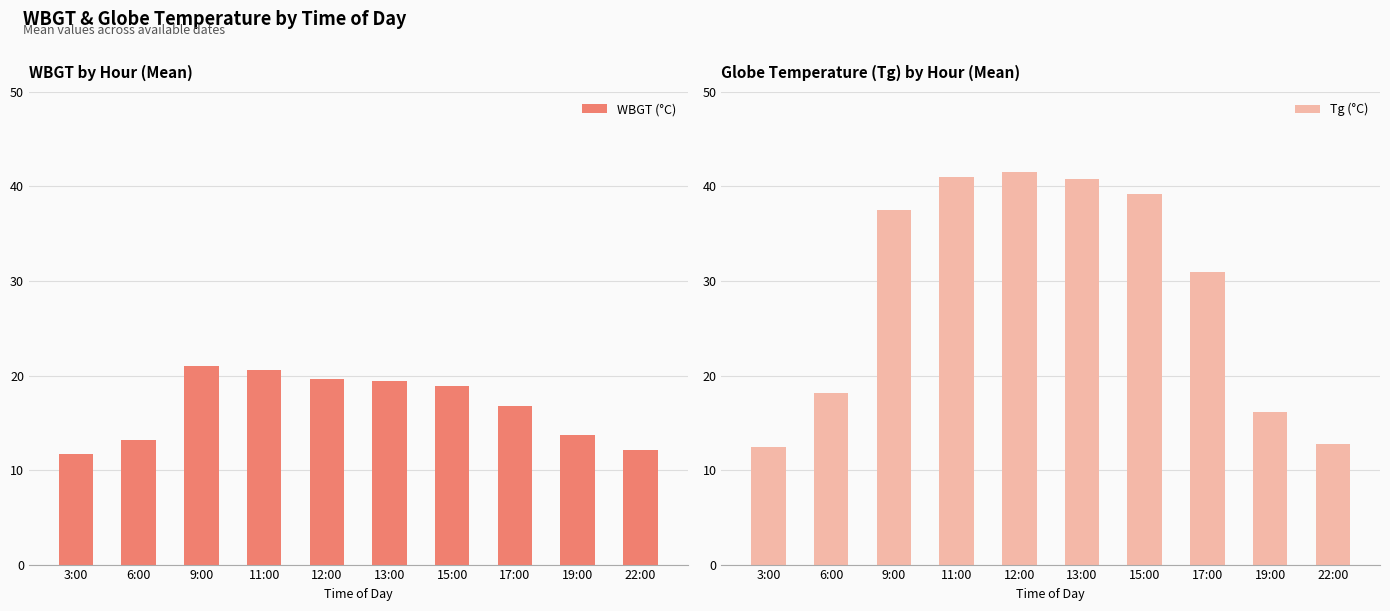

What is the minimum value for Tg (°C)?

12.4